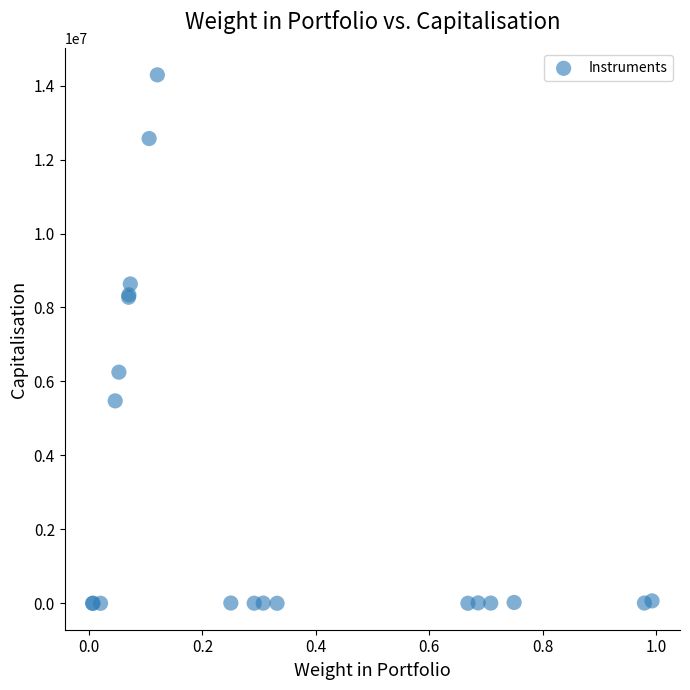

What Y value in the scatter plot is closest to 7145546?

6250816.0